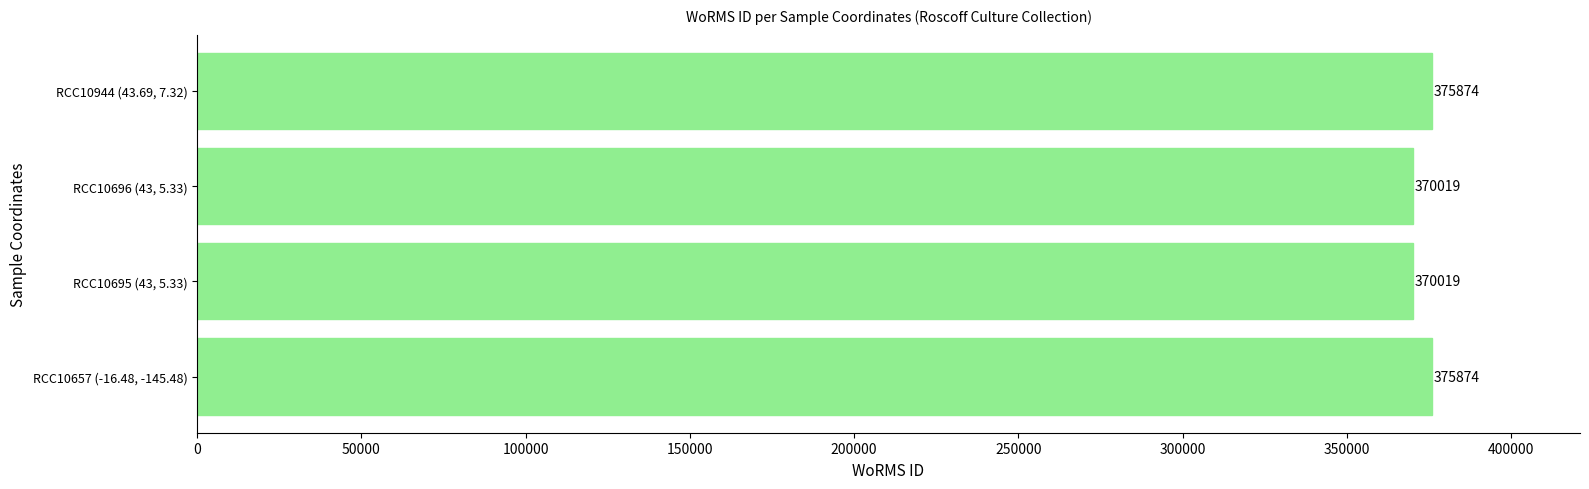

What is the change in value from RCC10695 (43, 5.33) to RCC10944 (43.69, 7.32)?

+5855